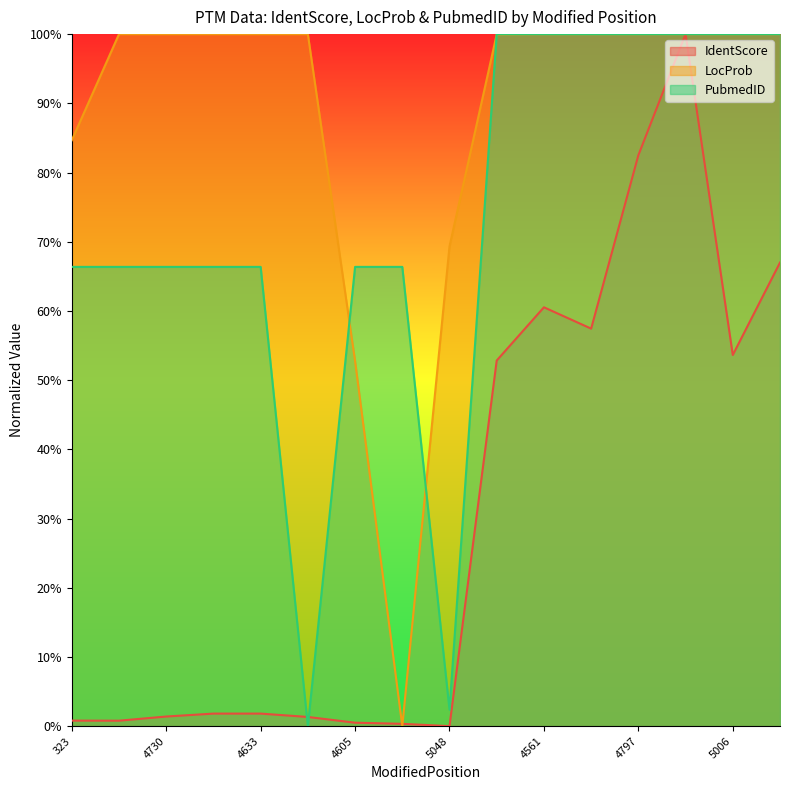

Which series ends up on top after the final intersection of IdentScore and LocProb?

LocProb